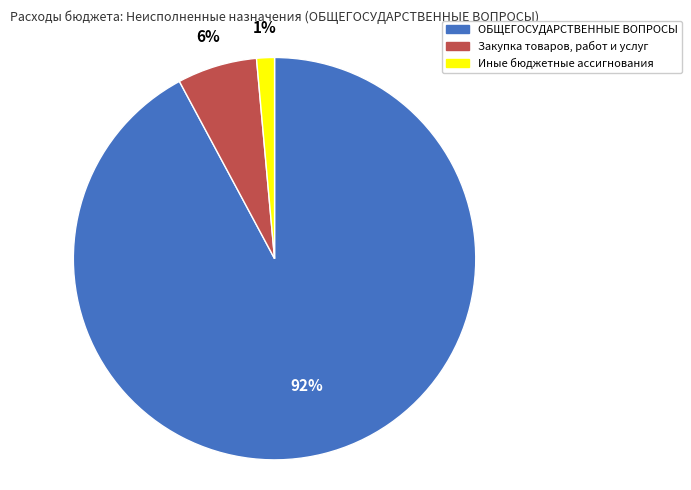

True or false: ОБЩЕГОСУДАРСТВЕННЫЕ ВОПРОСЫ accounts for 92% of the total.

True